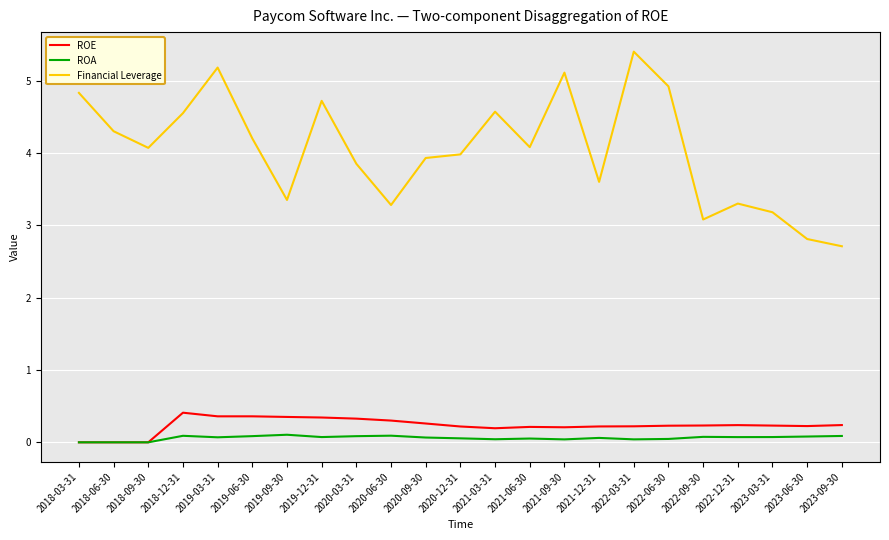

What is the average value of the Financial Leverage series?

4.0